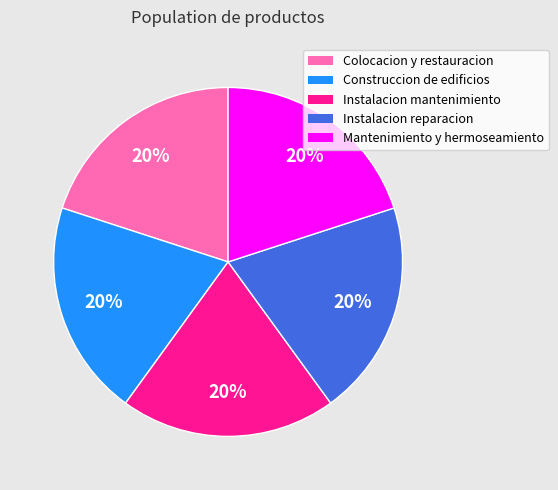

How many slices are in this pie chart?

5